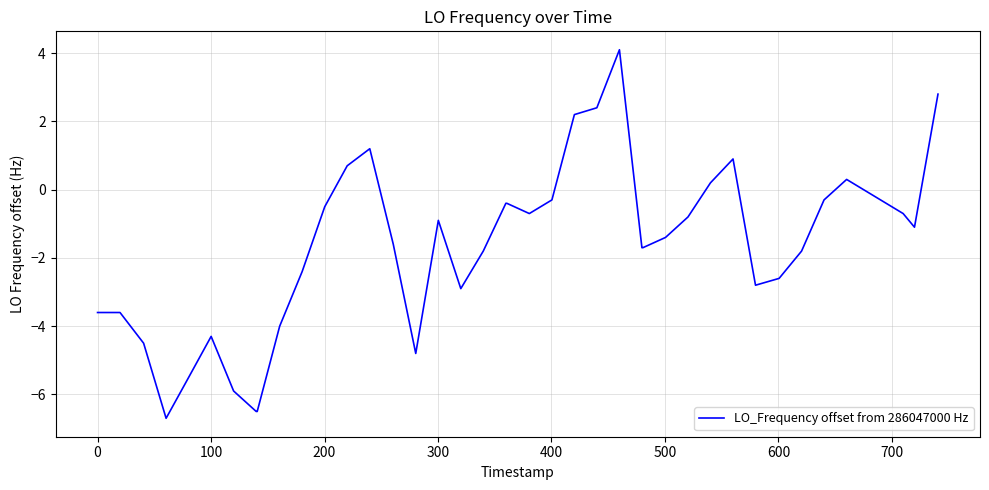

How many negative values are there?

31